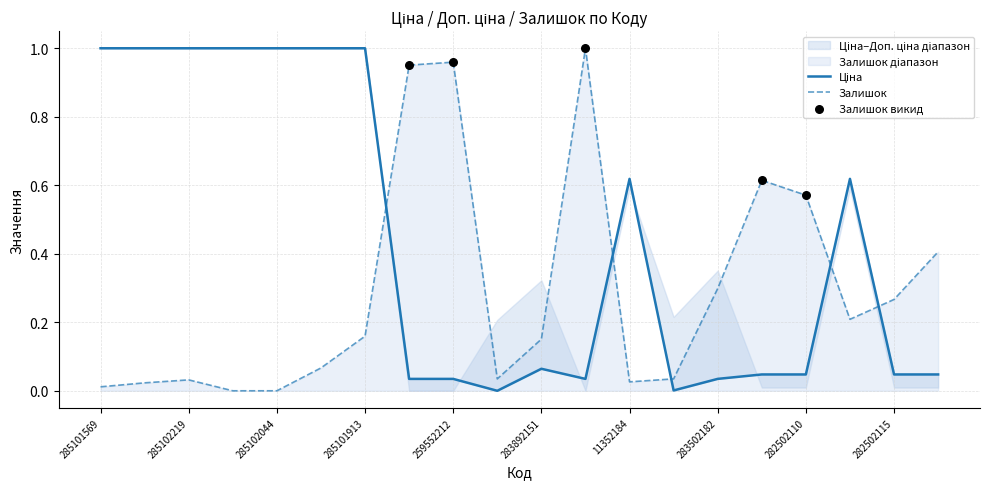

At how many categories does at least one series exceed 0?

20